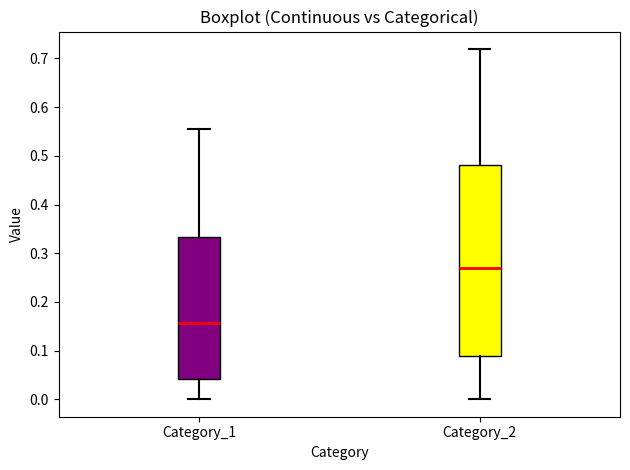

Which box is the tallest, from its lower edge to its upper edge?

Category_2